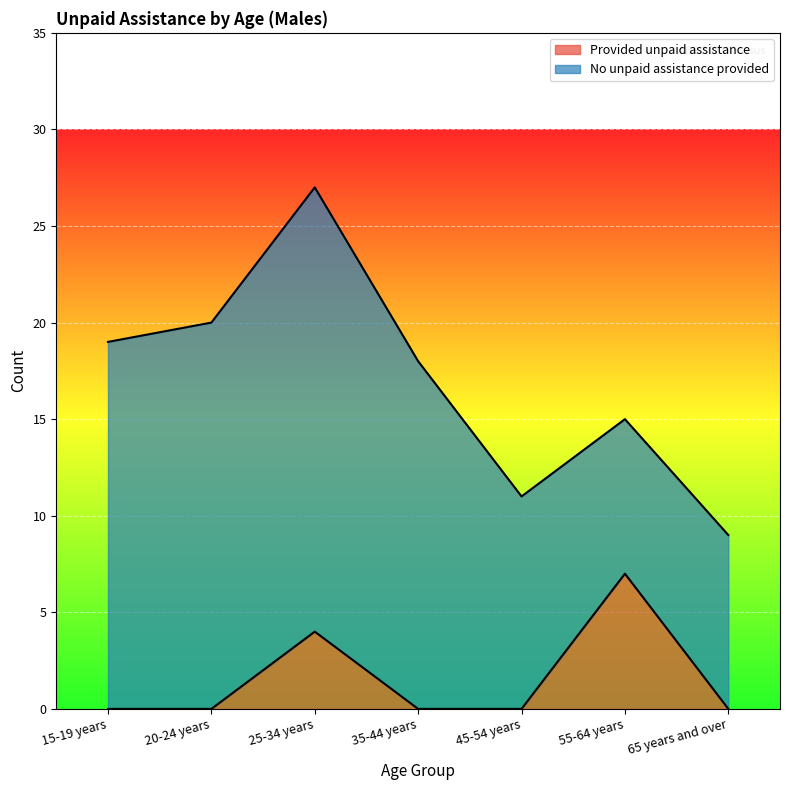

What is the difference between the maximum and minimum values in the Provided unpaid assistance series?

7